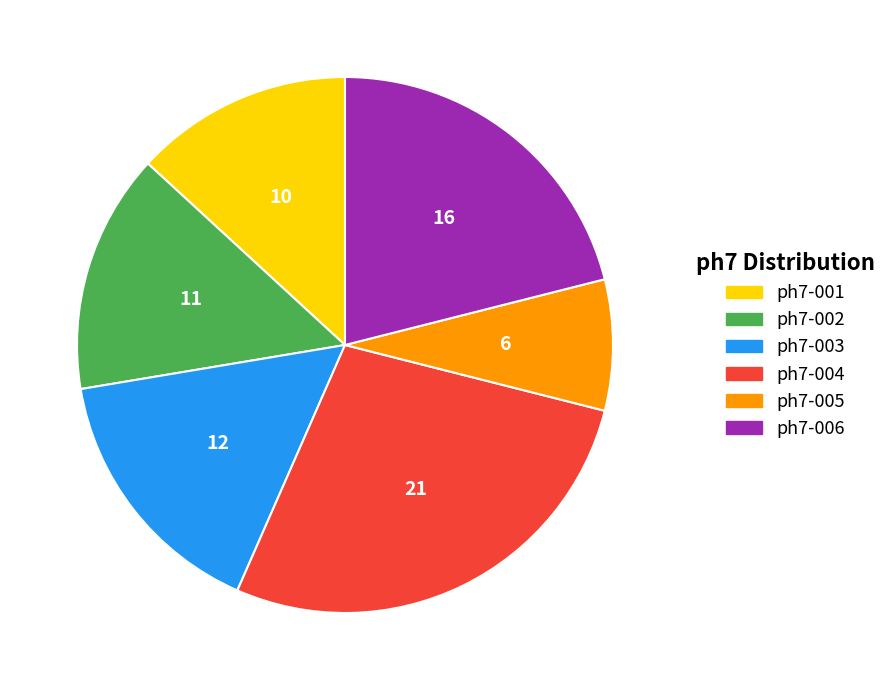

Which category has the smallest portion of the pie?

ph7-005